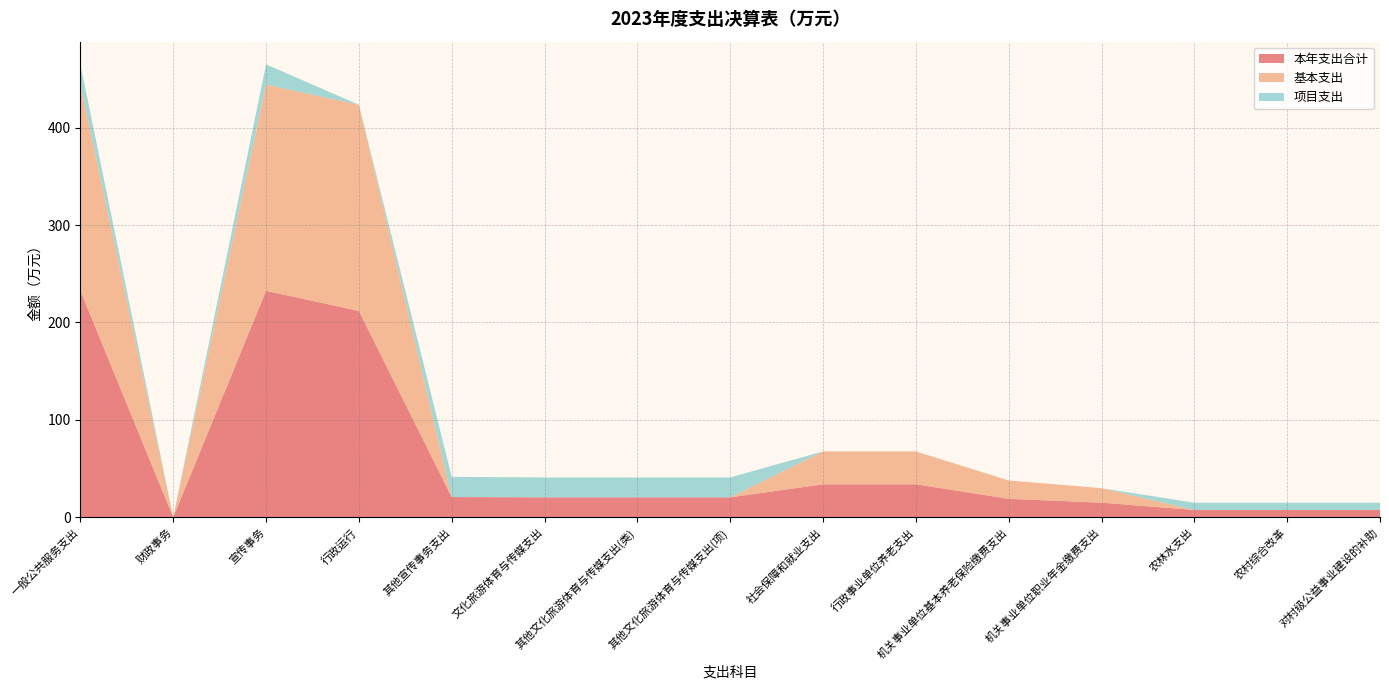

Reading left to right, transcribe all the data shown in this chart.

本年支出合计: 一般公共服务支出=232.5	财政事务=0.0	宣传事务=232.5	行政运行=211.8	其他宣传事务支出=20.7	文化旅游体育与传媒支出=20.4	其他文化旅游体育与传媒支出(类)=20.4	其他文化旅游体育与传媒支出(项)=20.4	社会保障和就业支出=33.8	行政事业单位养老支出=33.8	机关事业单位基本养老保险缴费支出=18.9	机关事业单位职业年金缴费支出=14.9	农林水支出=7.4	农村综合改革=7.4	对村级公益事业建设的补助=7.4
基本支出: 一般公共服务支出=211.8	财政事务=0.0	宣传事务=211.8	行政运行=211.8	其他宣传事务支出=0.0	文化旅游体育与传媒支出=0.0	其他文化旅游体育与传媒支出(类)=0.0	其他文化旅游体育与传媒支出(项)=0.0	社会保障和就业支出=33.8	行政事业单位养老支出=33.8	机关事业单位基本养老保险缴费支出=18.9	机关事业单位职业年金缴费支出=14.9	农林水支出=0.0	农村综合改革=0.0	对村级公益事业建设的补助=0.0
项目支出: 一般公共服务支出=20.7	财政事务=0.0	宣传事务=20.7	行政运行=0.0	其他宣传事务支出=20.7	文化旅游体育与传媒支出=20.4	其他文化旅游体育与传媒支出(类)=20.4	其他文化旅游体育与传媒支出(项)=20.4	社会保障和就业支出=0.0	行政事业单位养老支出=0.0	机关事业单位基本养老保险缴费支出=0.0	机关事业单位职业年金缴费支出=0.0	农林水支出=7.4	农村综合改革=7.4	对村级公益事业建设的补助=7.4